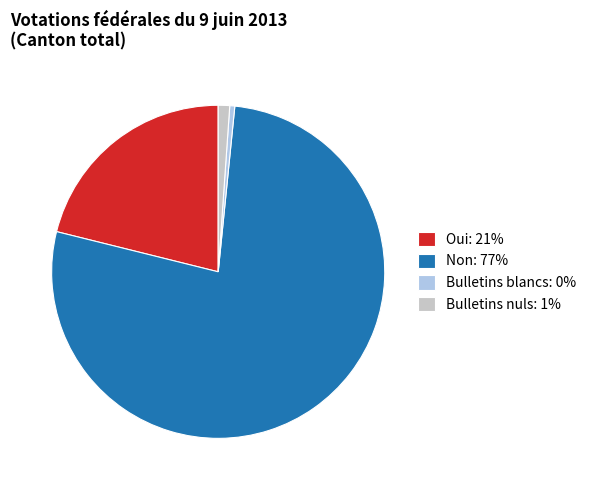

Is Non the majority of the pie?

Yes